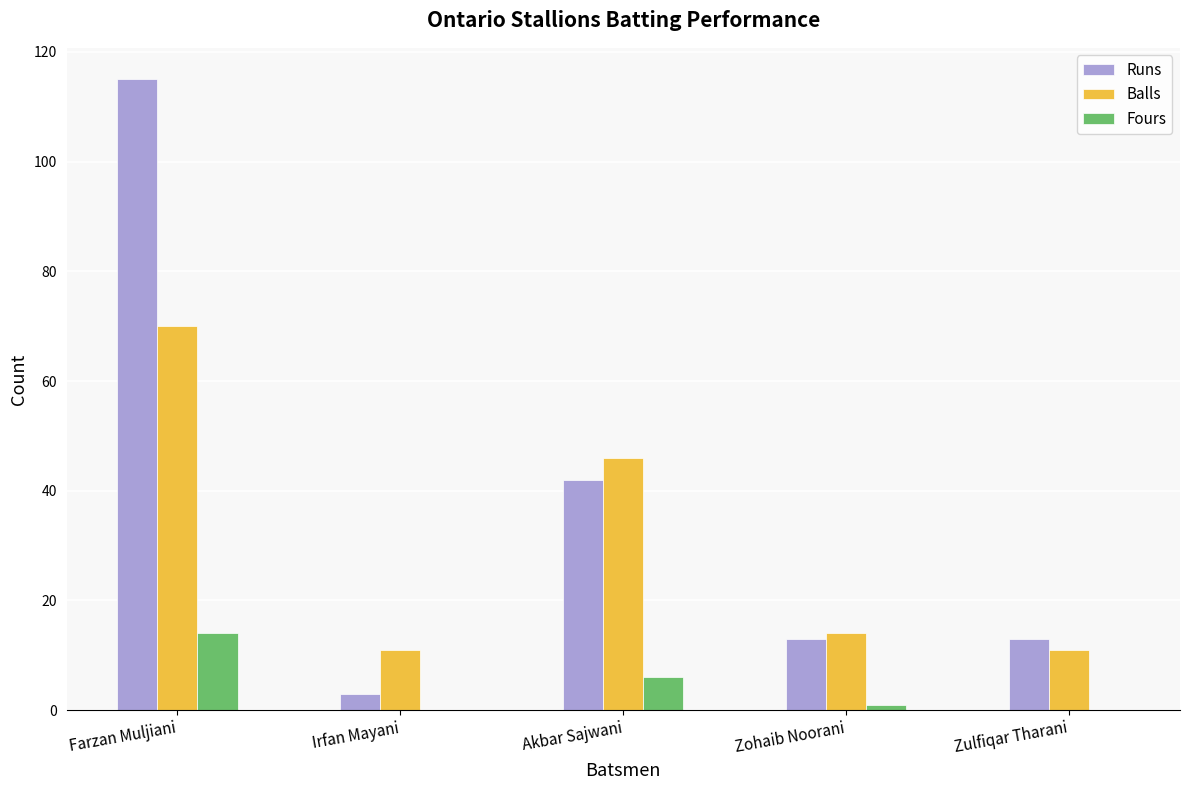

Does the chart contain stacked bars?

No